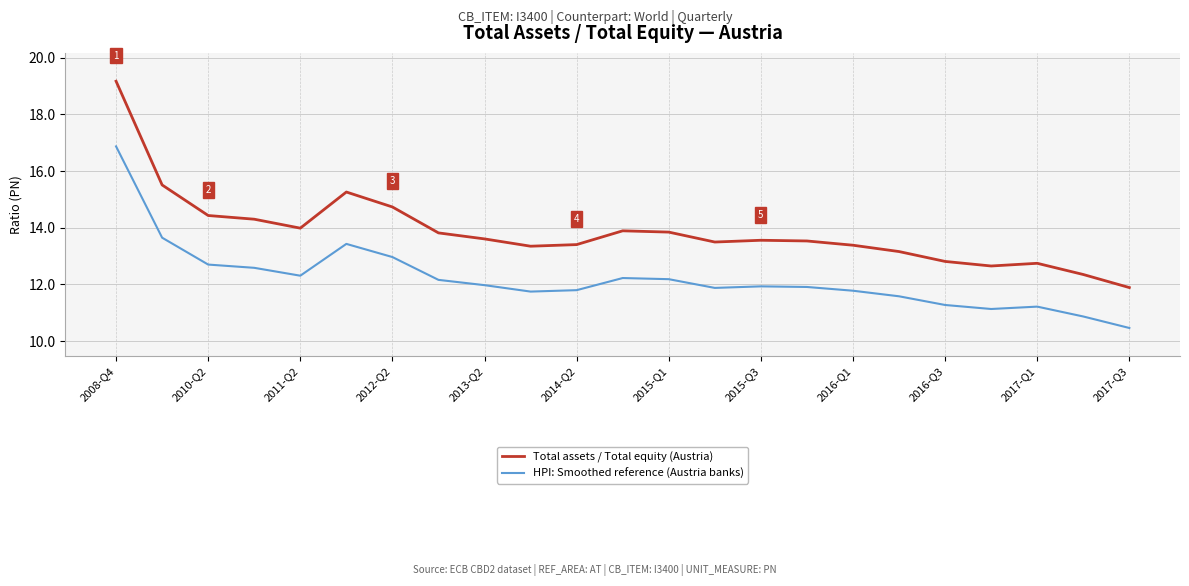

What is the difference between the second highest and minimum values in the HPI: Smoothed reference (Austria banks) series?

3.2